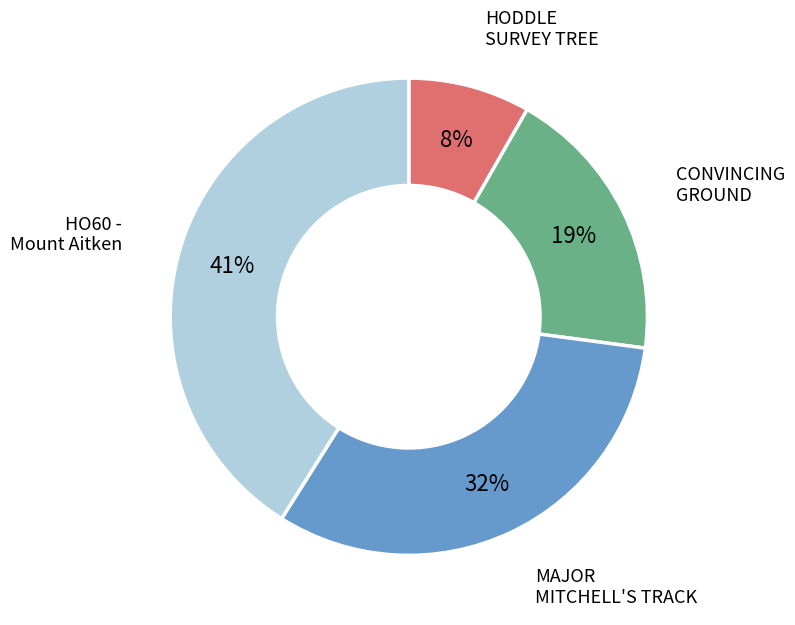

Does any single category account for the majority?

No